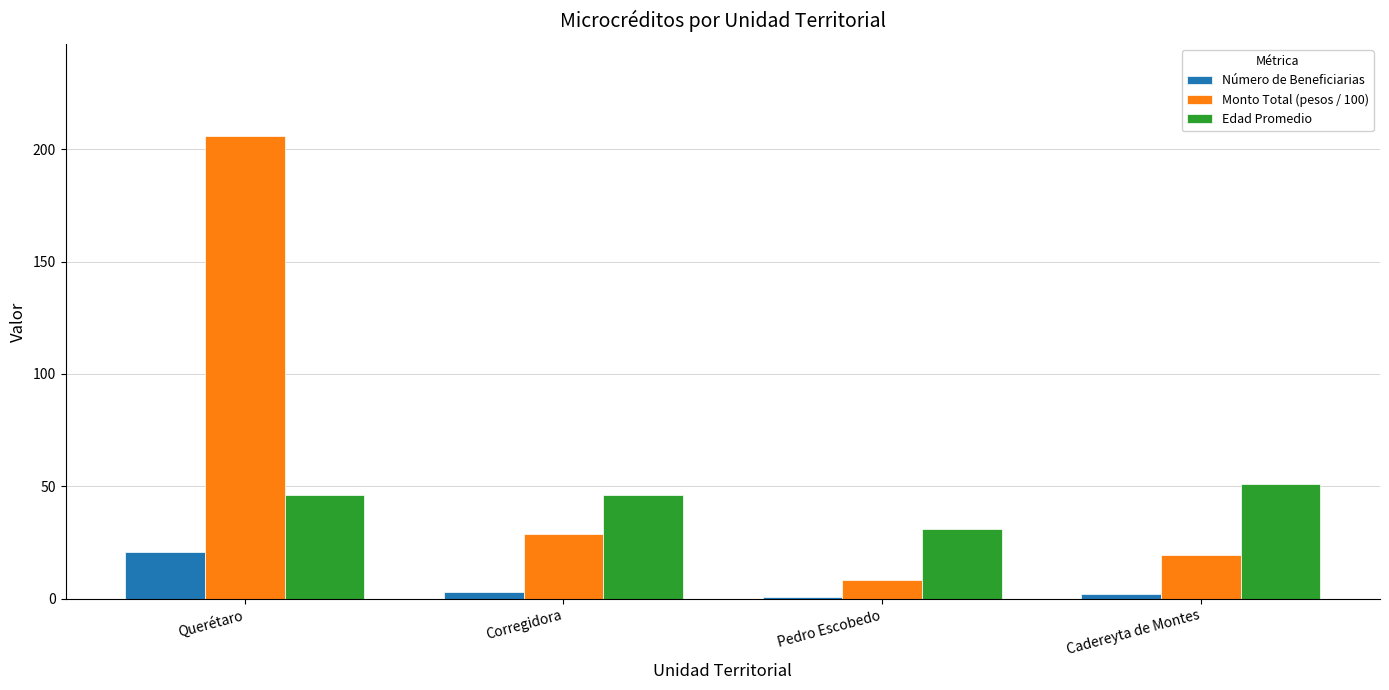

Rank the series by their average value, from highest to lowest.

Monto Total (pesos / 100), Edad Promedio, Número de Beneficiarias